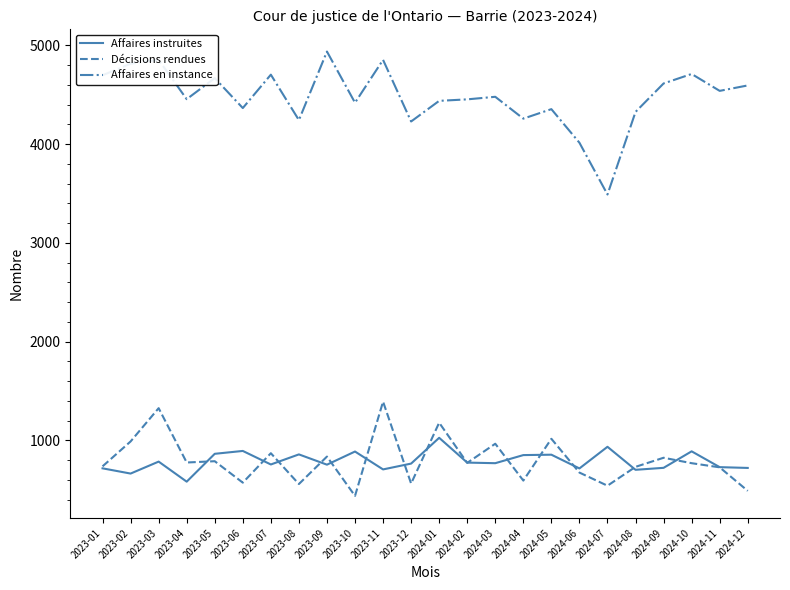

The Affaires instruites series shows 665 at 2023-02. True or false?

True